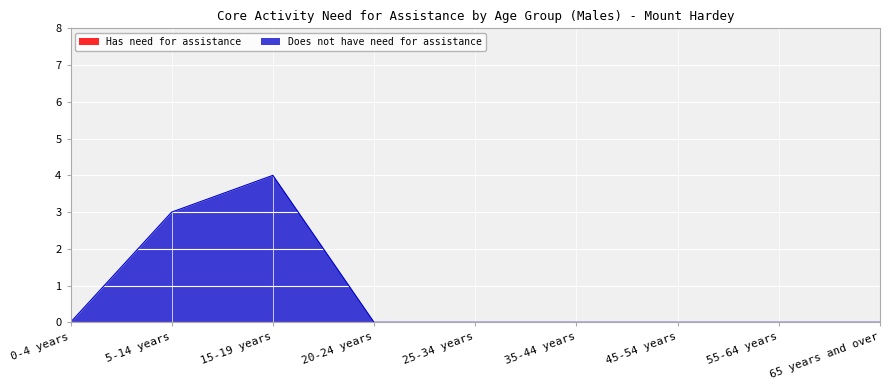

What position from the right is 45-54 years?

3